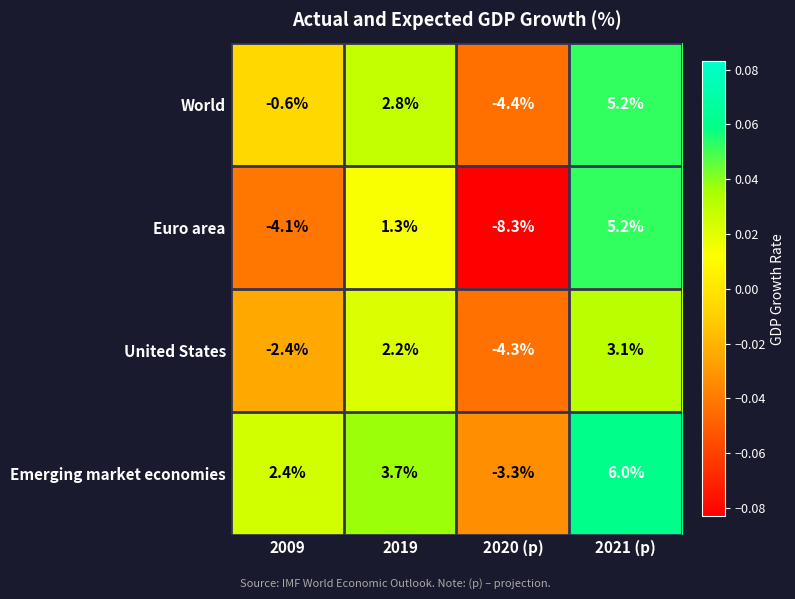

Reading right to left, list all the values displayed in this chart.

World: 5.2	-4.4	2.8	-0.6
Euro area: 5.2	-8.3	1.3	-4.1
United States: 3.1	-4.3	2.2	-2.4
Emerging market economies: 6.0	-3.3	3.7	2.4